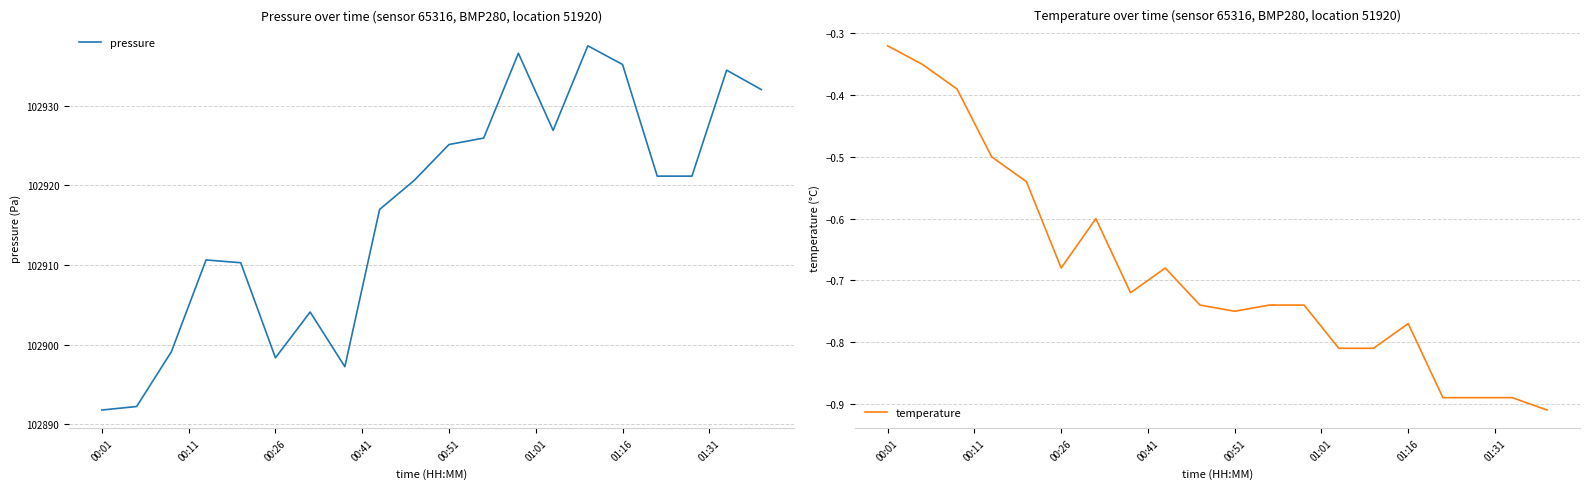

True or false: temperature and pressure cross at least once.

False